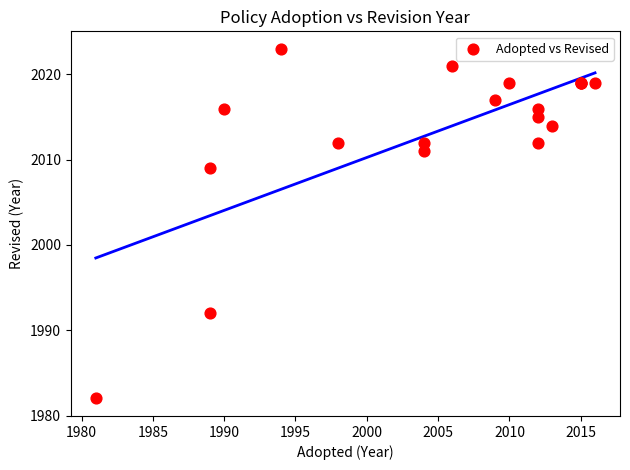

What Y value in the scatter plot is closest to 2002?

2009